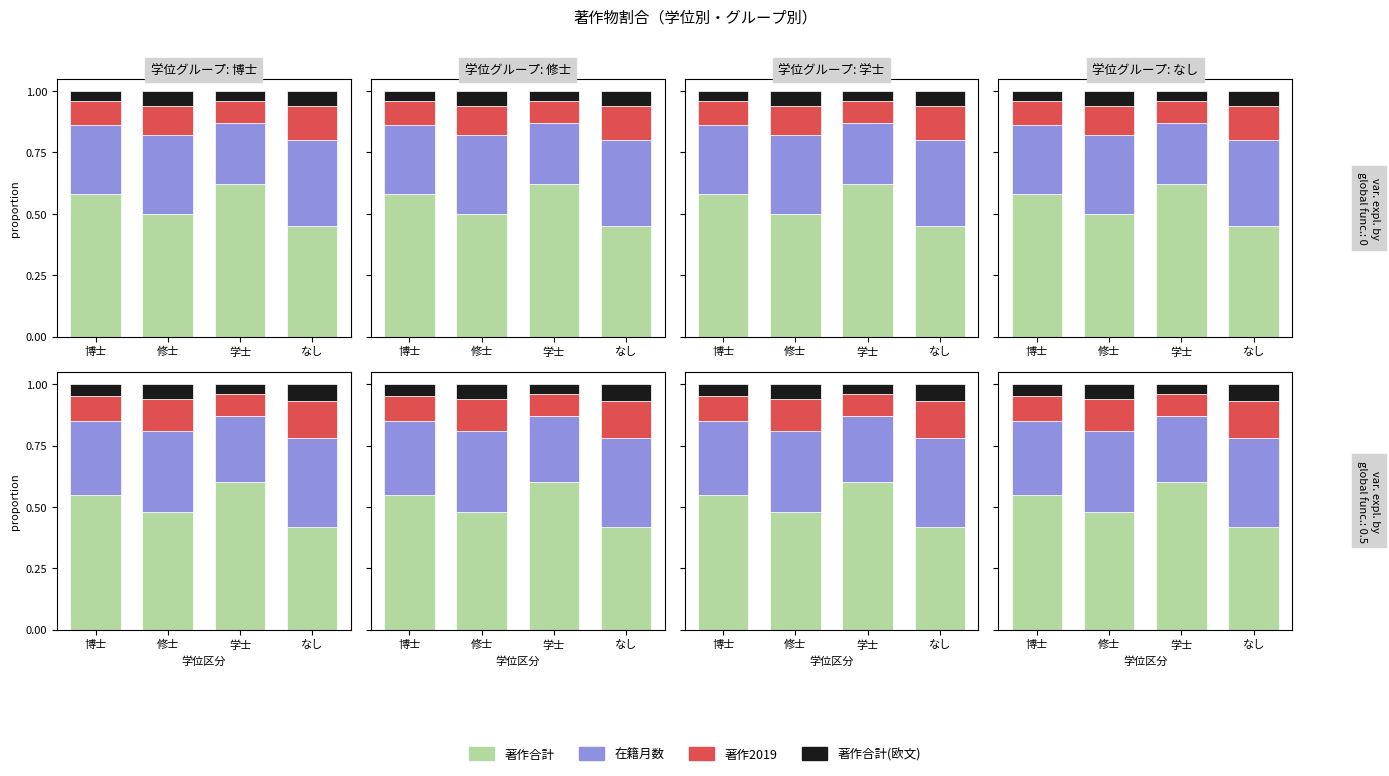

The value of 著作合計 at 博士 is 0.6. True or false?

True